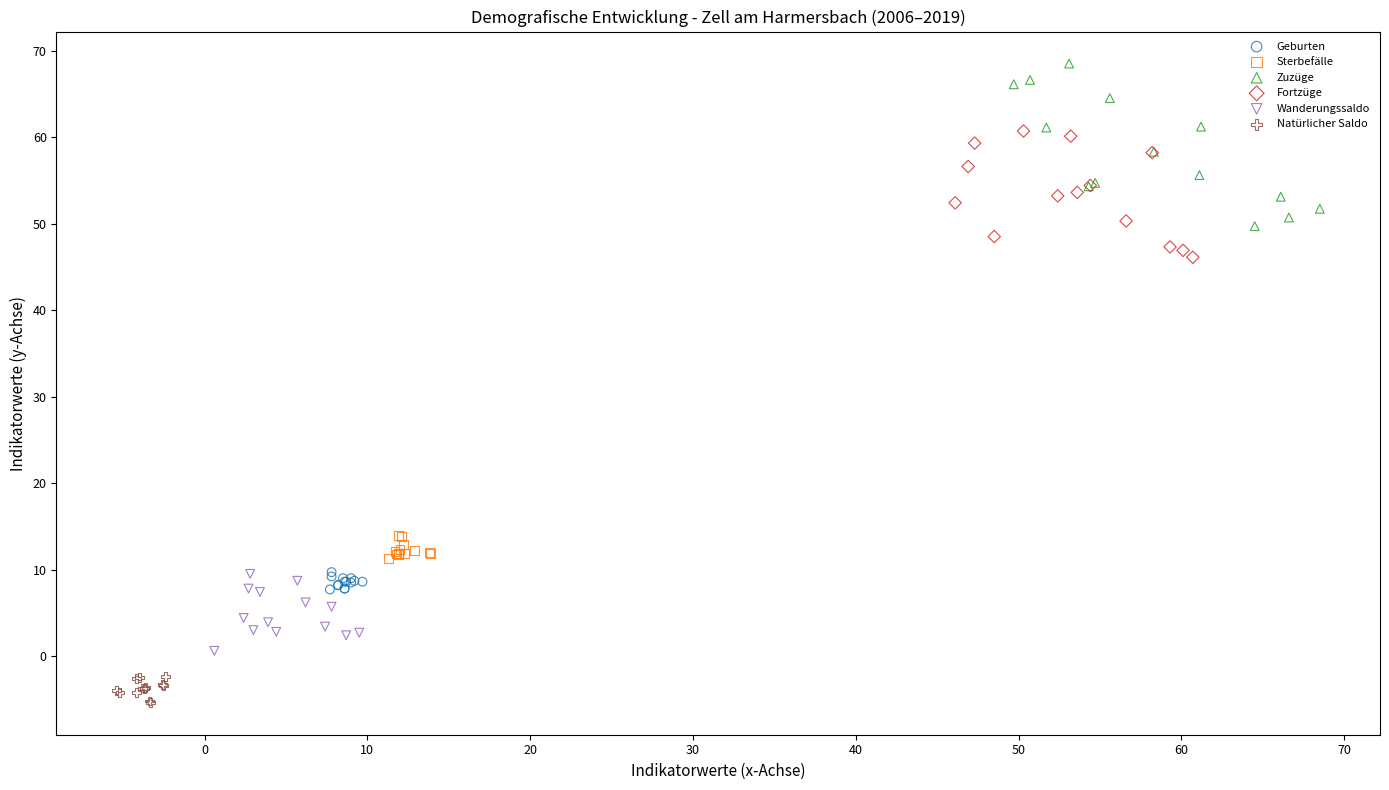

Which series reaches the minimum Y coordinate?

Natürlicher Saldo